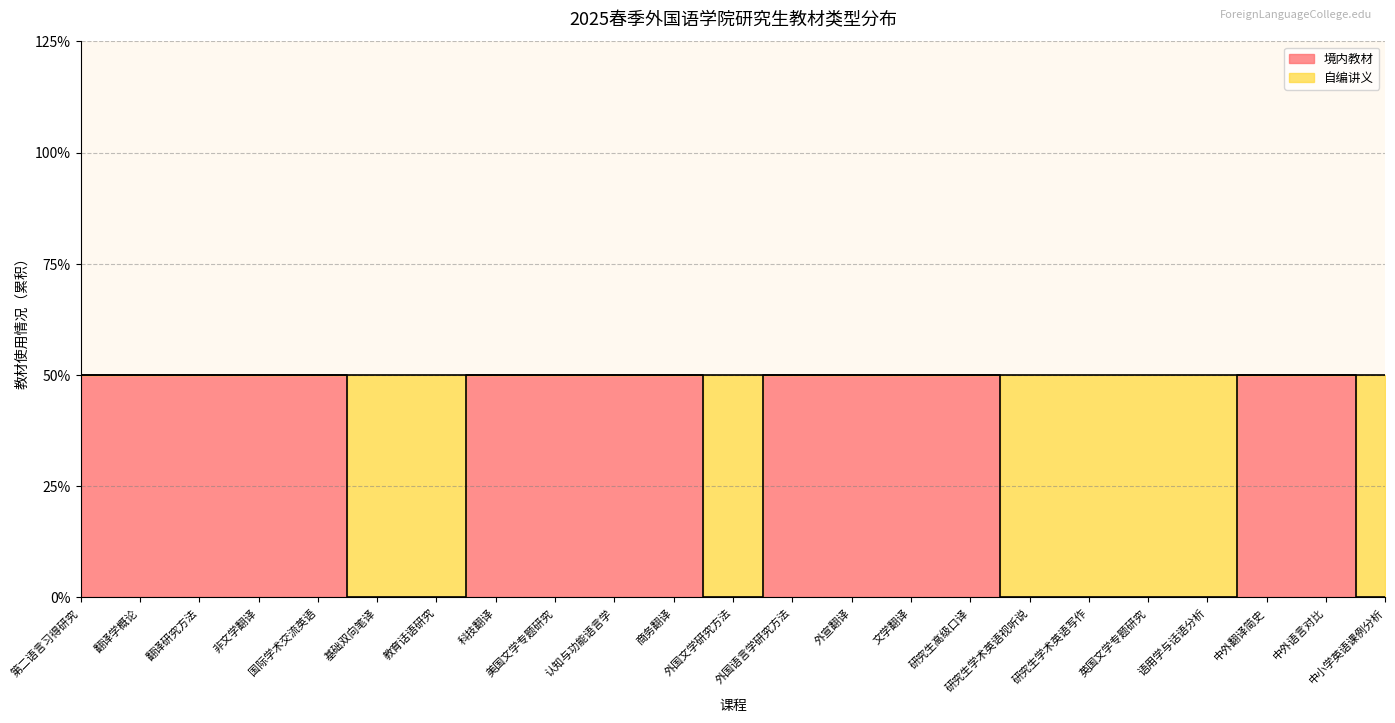

List the labels in order of value, largest first.

第二语言习得研究, 翻译学概论, 翻译研究方法, 非文学翻译, 国际学术交流英语, 科技翻译, 美国文学专题研究, 认知与功能语言学, 商务翻译, 外国语言学研究方法, 外宣翻译, 文学翻译, 研究生高级口译, 中外翻译简史, 中外语言对比, 基础双向笔译, 教育话语研究, 外国文学研究方法, 研究生学术英语视听说, 研究生学术英语写作, 英国文学专题研究, 语用学与话语分析, 中小学英语课例分析